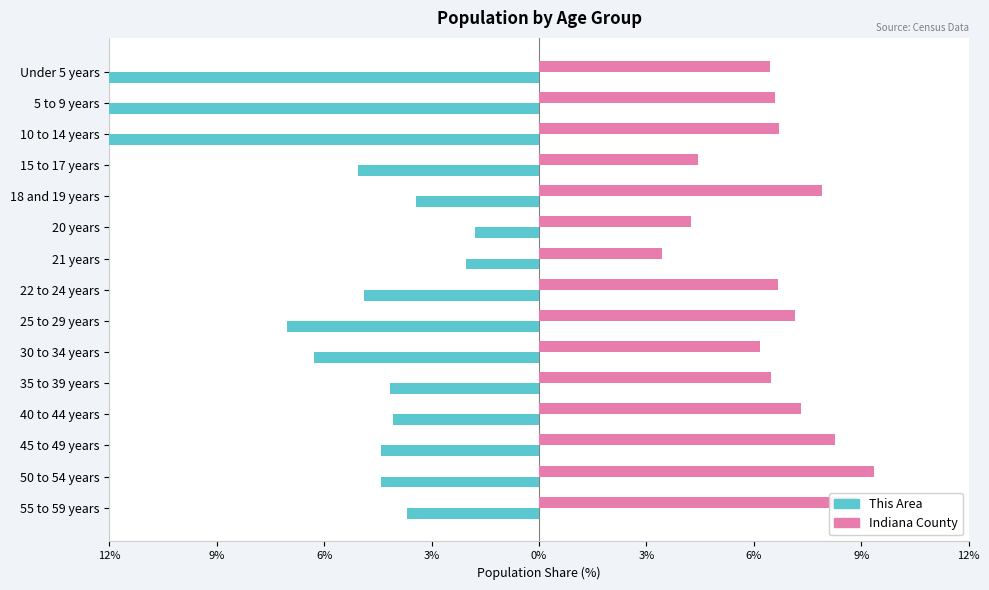

True or false: This Area has a value of -2.4 at 18 and 19 years.

False